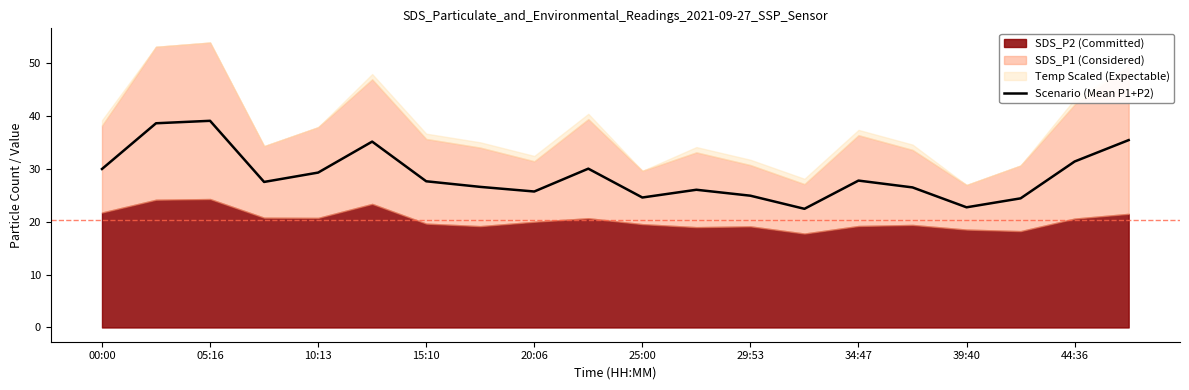

The value at 19 is 61.5. True or false?

False